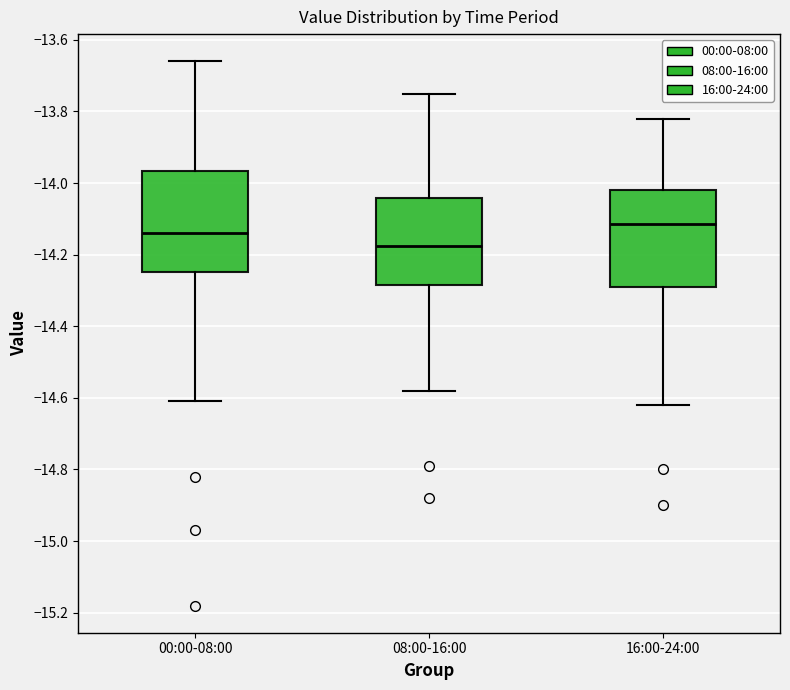

Reading left to right, transcribe this box plot: for each box, give where its median line is, the range the box spans, and where its two whiskers end, as read against the y-axis. The values are not printed on the chart, so give them approximately, as read against the axis.

00:00-08:00: median -14.14, box -14.24 to -13.96, whiskers -14.60 to -13.66
08:00-16:00: median -14.18, box -14.28 to -14.04, whiskers -14.58 to -13.74
16:00-24:00: median -14.12, box -14.28 to -14.02, whiskers -14.62 to -13.82